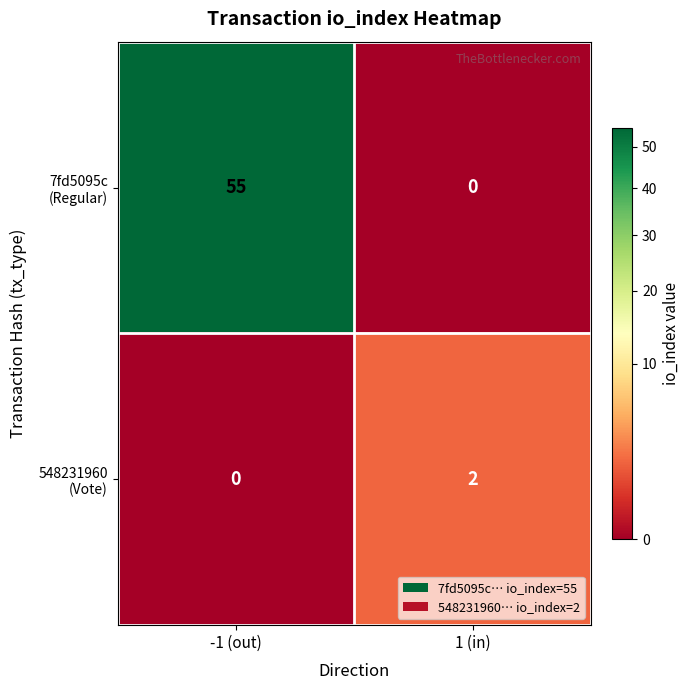

Which category has the highest value across all series?

-1 (out)